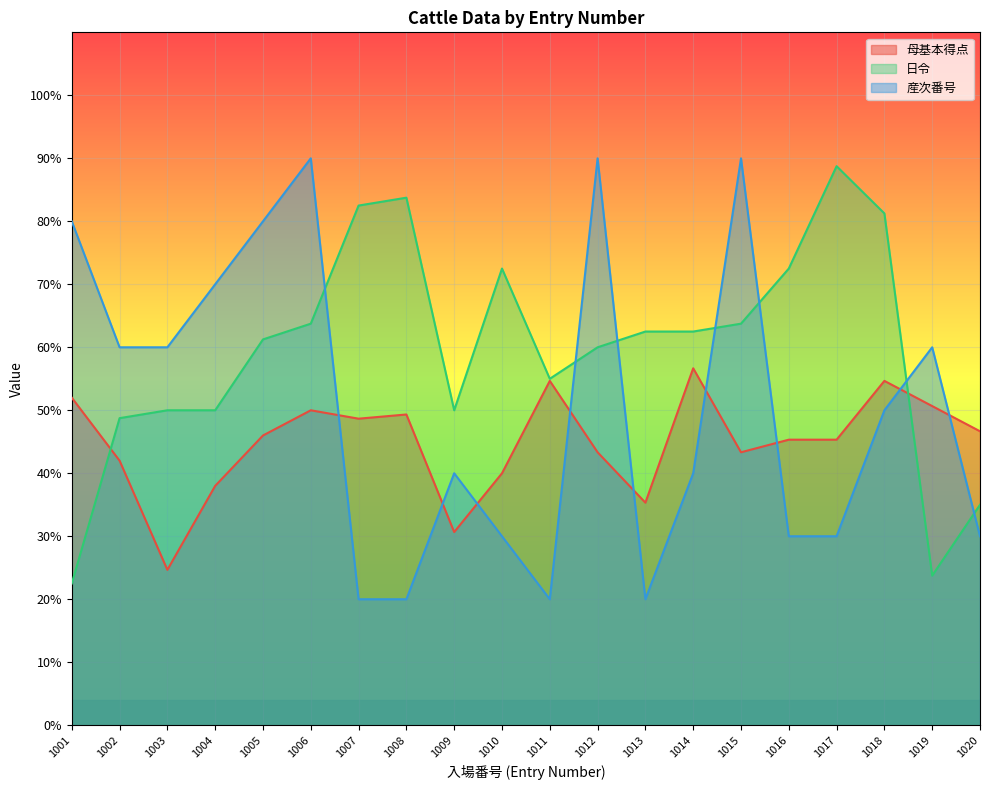

Which category has the lowest value across all series?

1007